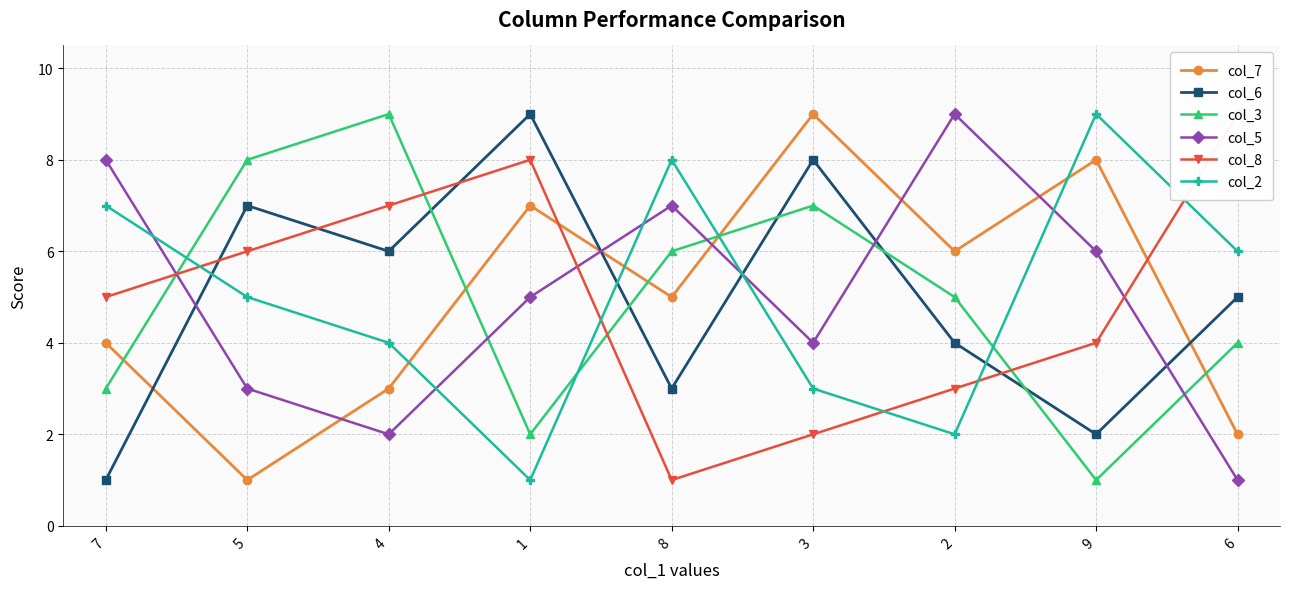

At which category does col_8 reach its first local peak?

1